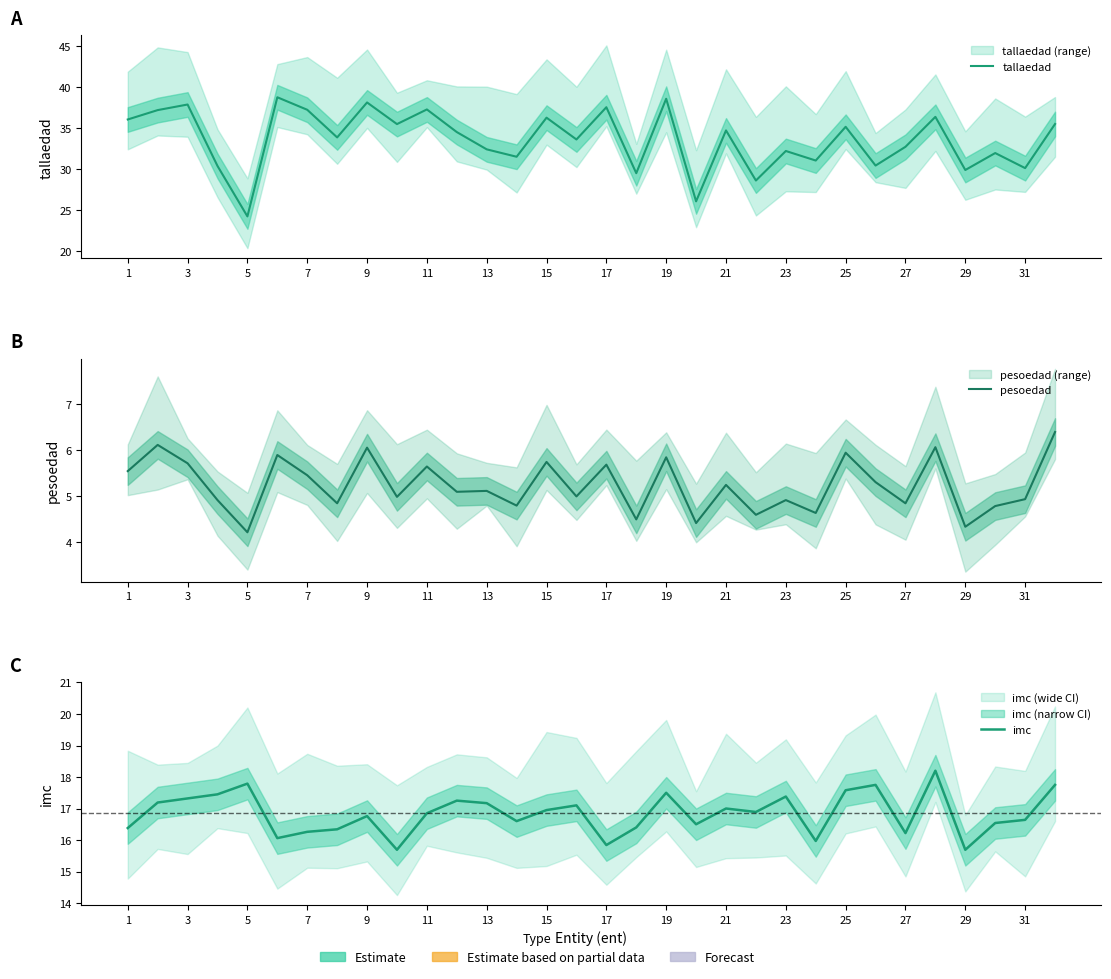

The value of imc at 11 is 25.9. True or false?

False